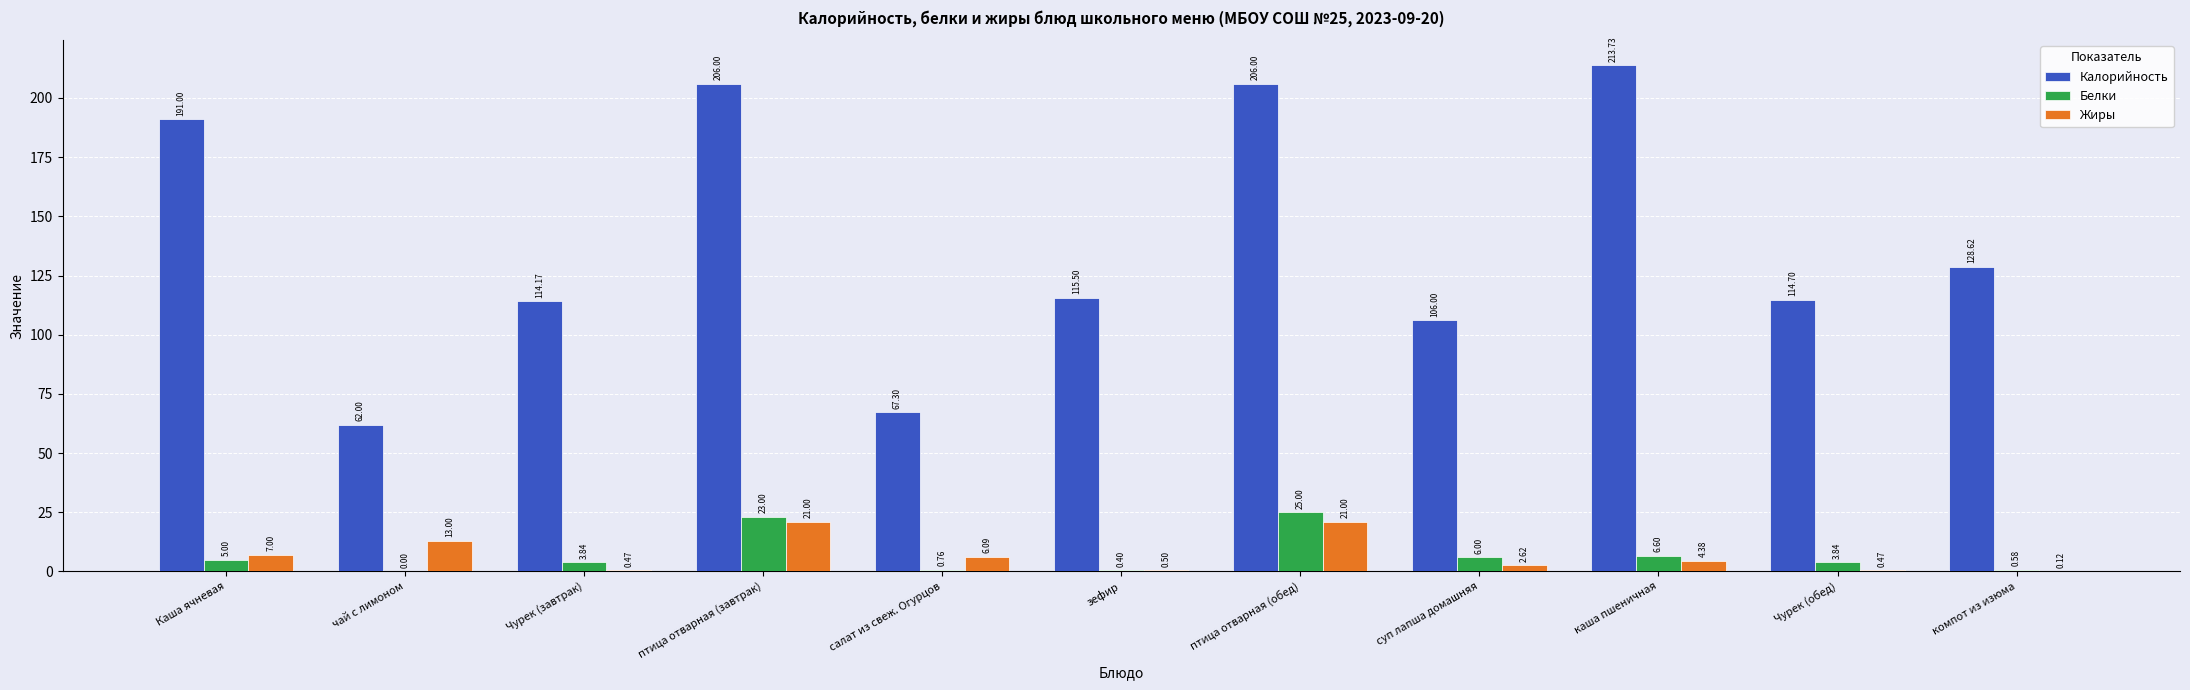

Which series changed the most between птица отварная (обед) and каша пшеничная?

Белки